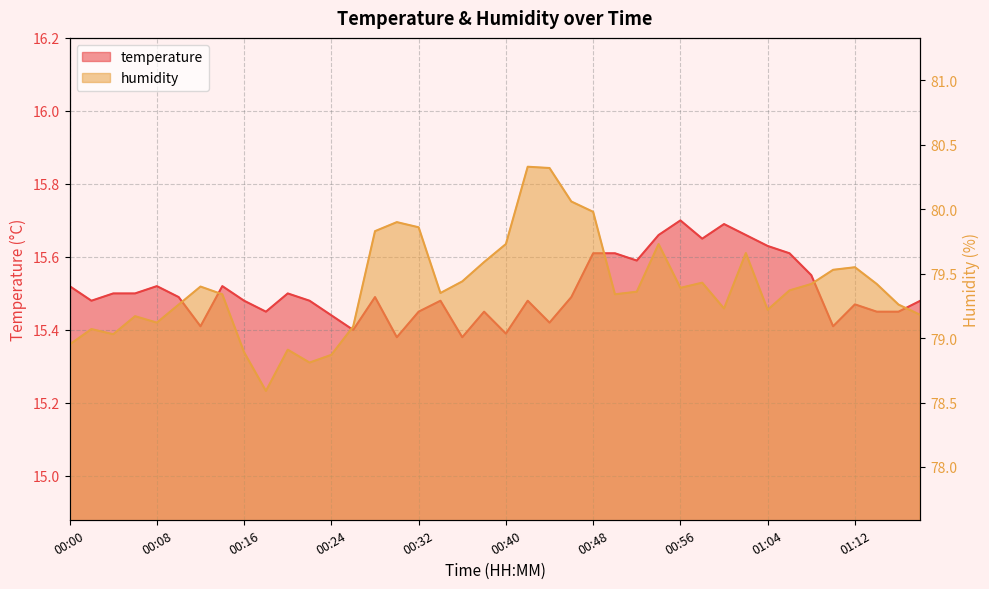

How many lines are shown in the chart?

2